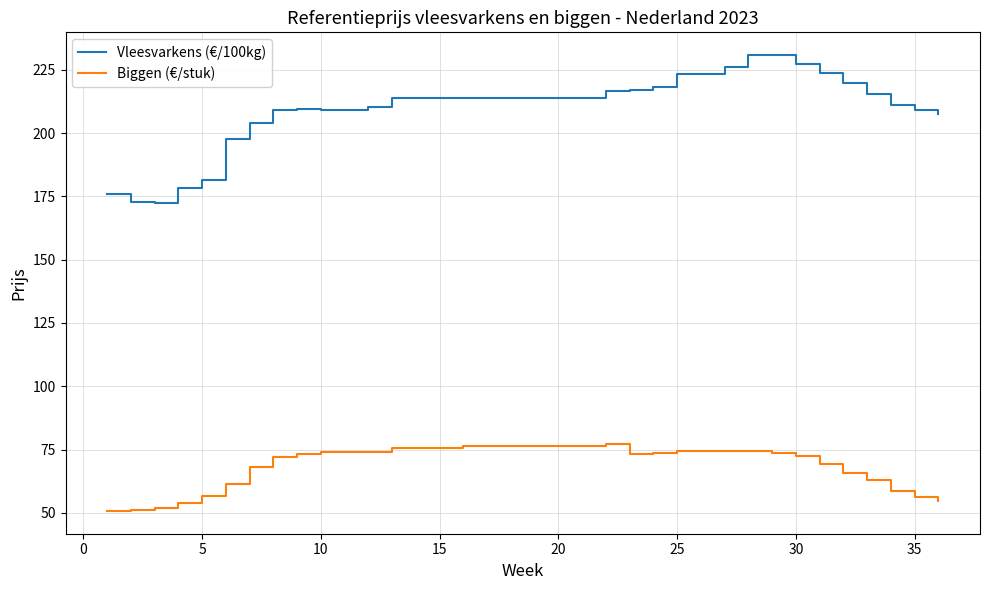

Which series has the largest total across all categories?

Vleesvarkens (€/100kg)